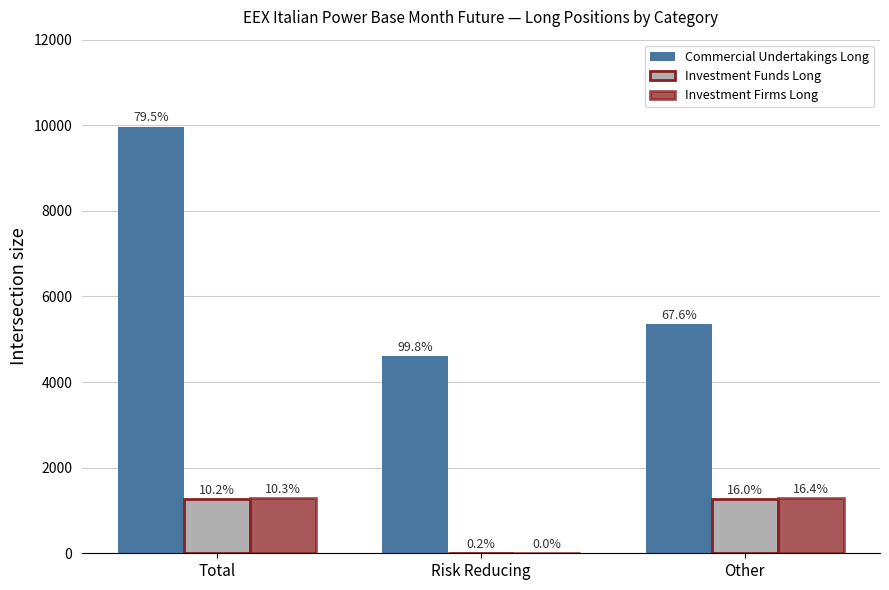

Which series has the widest spread of values?

Commercial Undertakings Long